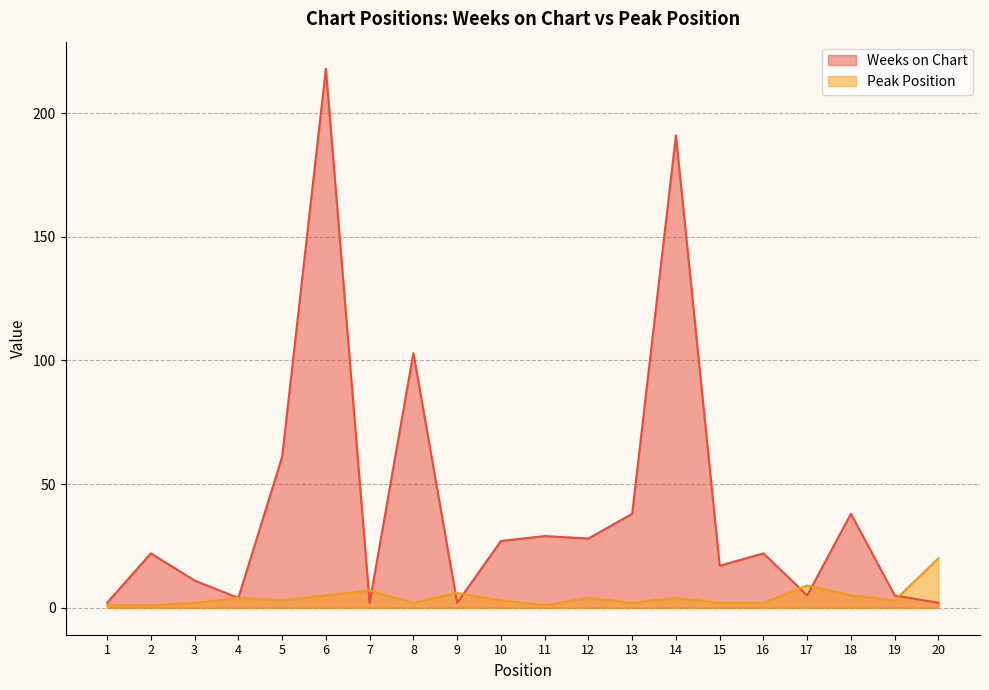

True or false: Weeks on Chart has more than 2 interior local peaks.

True